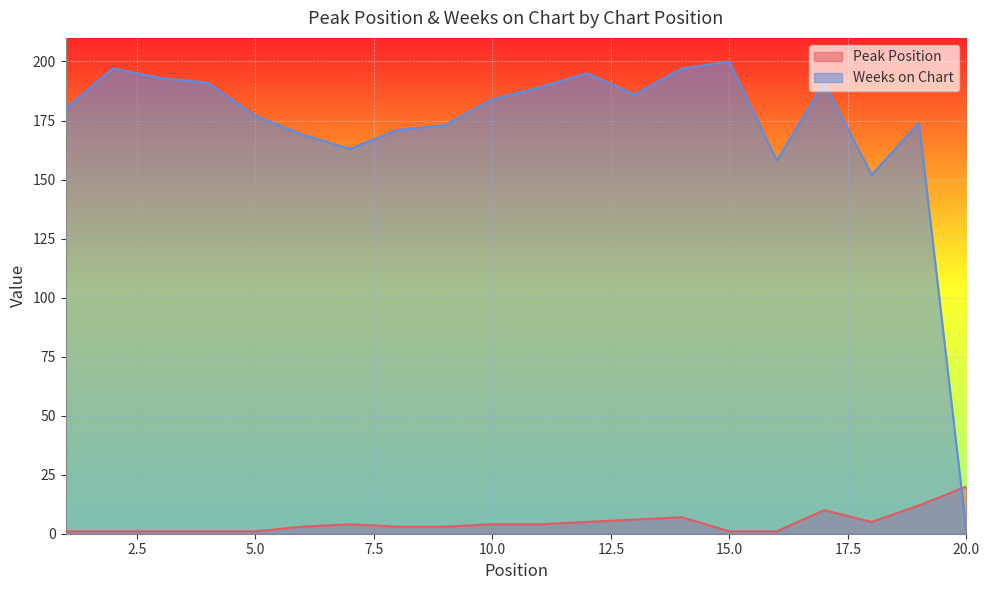

Where does the Weeks on Chart series first go above 184?

2